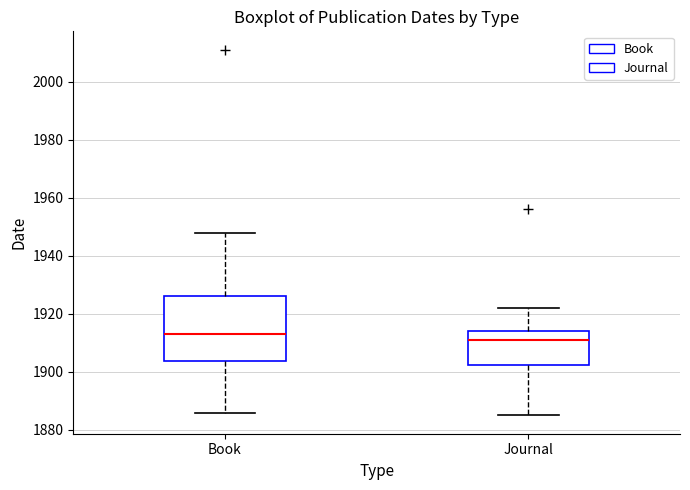

Where is the upper edge of the box for Journal on the y-axis? The values are not printed on the chart, so give them approximately, as read against the axis.

1914